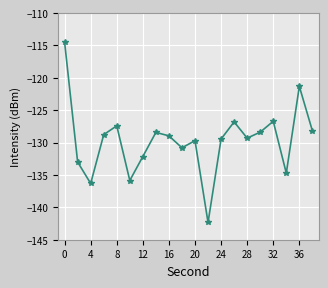

What is the minimum value shown in the chart?

-142.3